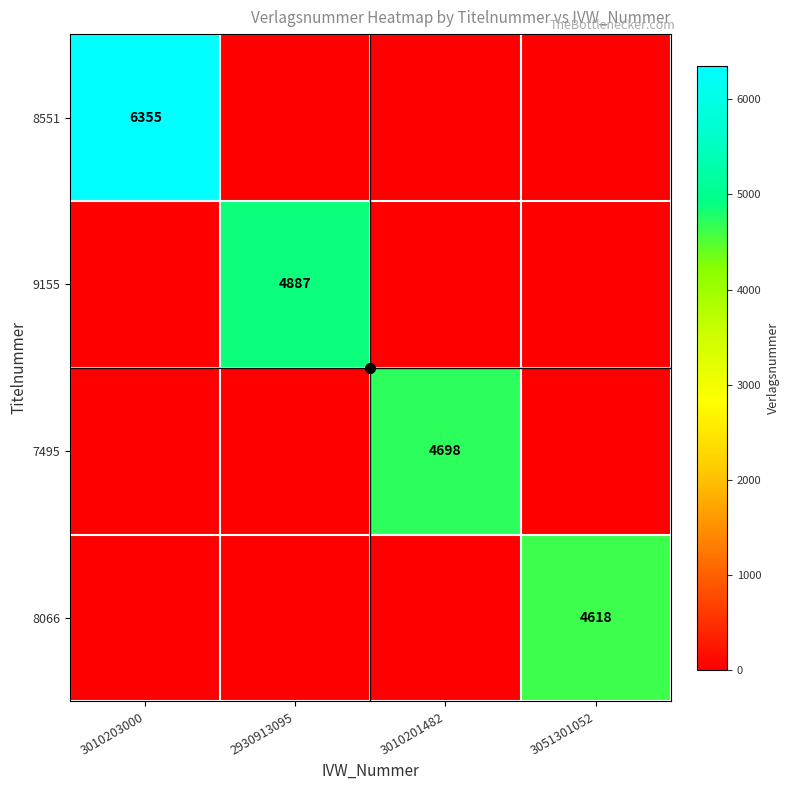

Which has a higher value, 2930913095 or 3051301052?

2930913095